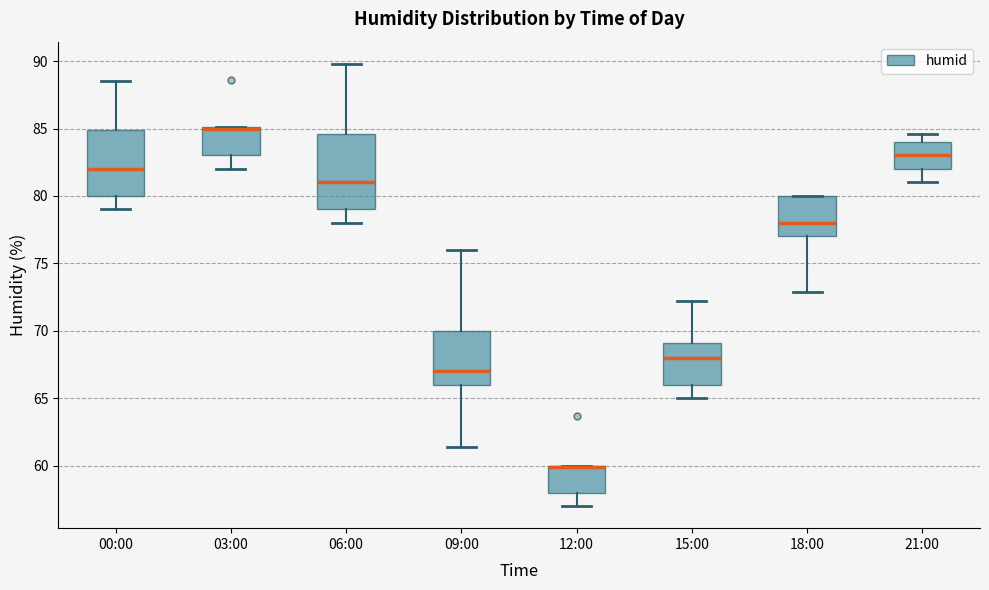

Comparing the boxes themselves (not the whiskers), which one is the tallest?

06:00